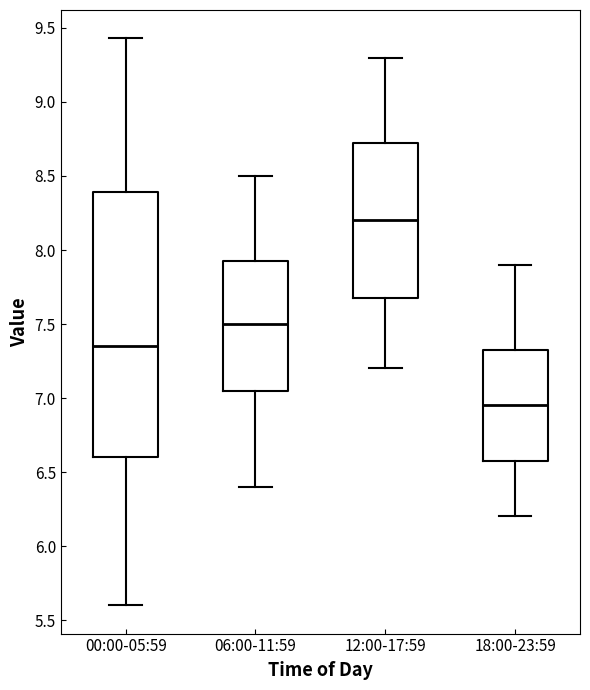

Reading left to right, read every box against the y-axis: the position of its median line, the range the box covers, and the ends of its whiskers. The values are not printed on the chart, so give them approximately, as read against the axis.

00:00-05:59: median 7.35, box 6.60 to 8.40, whiskers 5.60 to 9.45
06:00-11:59: median 7.50, box 7.05 to 7.95, whiskers 6.40 to 8.50
12:00-17:59: median 8.20, box 7.70 to 8.75, whiskers 7.20 to 9.30
18:00-23:59: median 6.95, box 6.60 to 7.35, whiskers 6.20 to 7.90